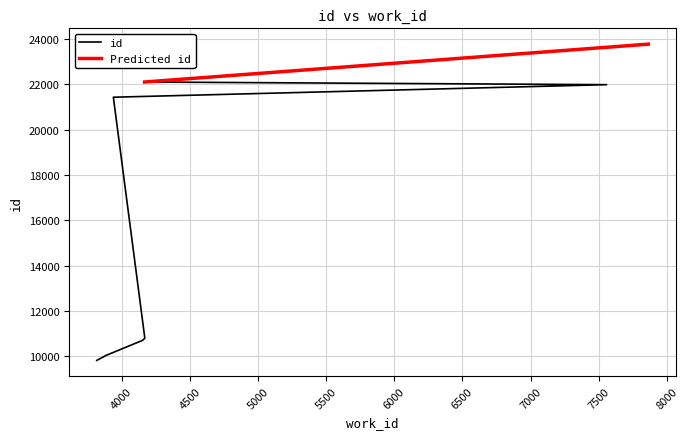

Reading left to right, extract all data points from this chart.

9825	10067	10073	10712	10805	21437	21990	22108	23778